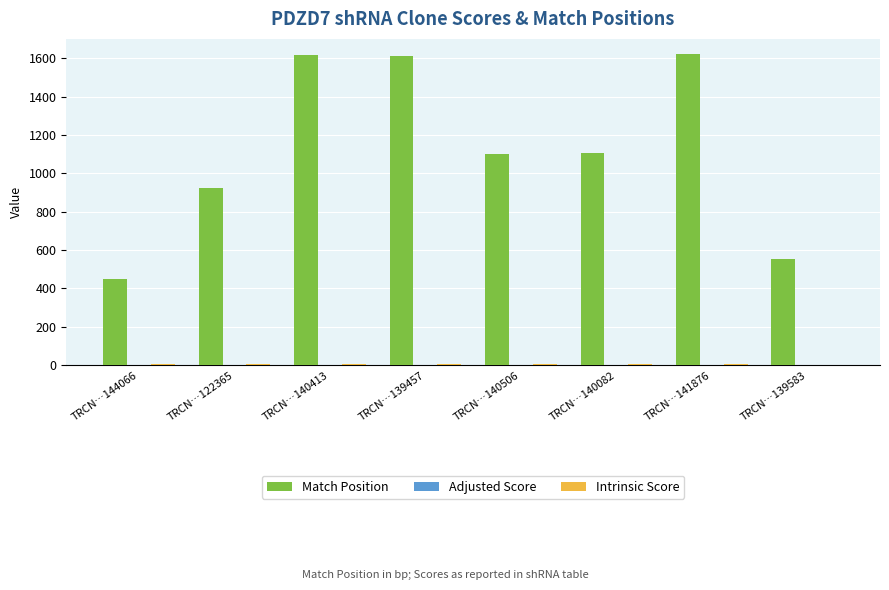

Are the bars horizontal?

No